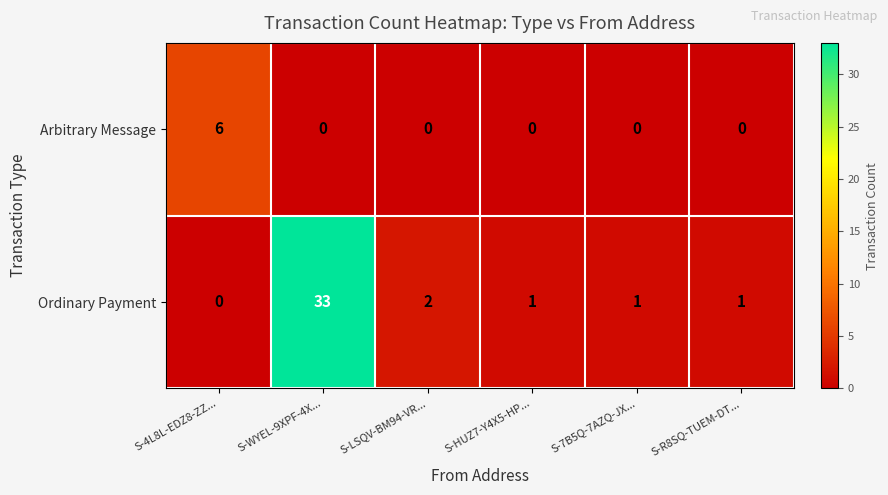

How many categories are shown in the chart?

6